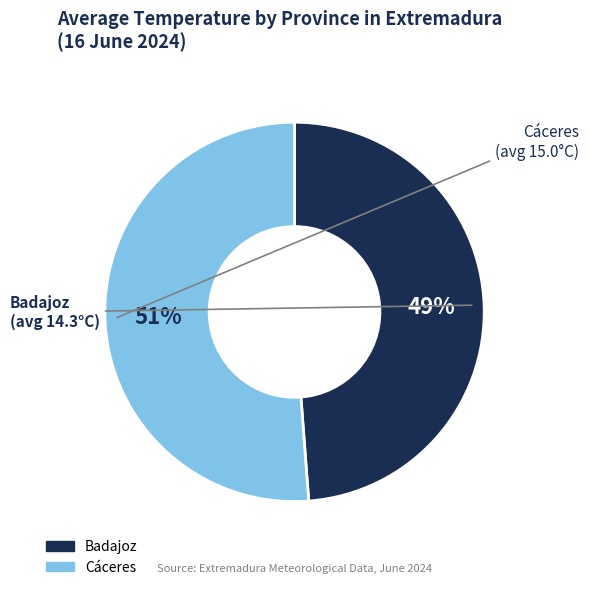

How many segments does this pie chart have?

2